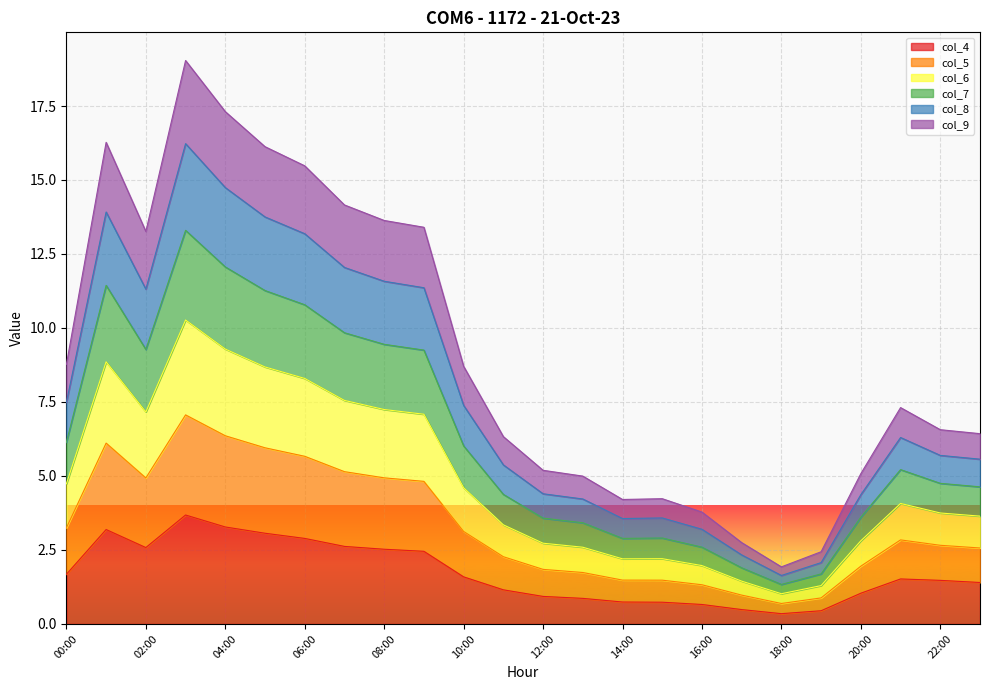

What is the total value across all series at 14:00?

4.2